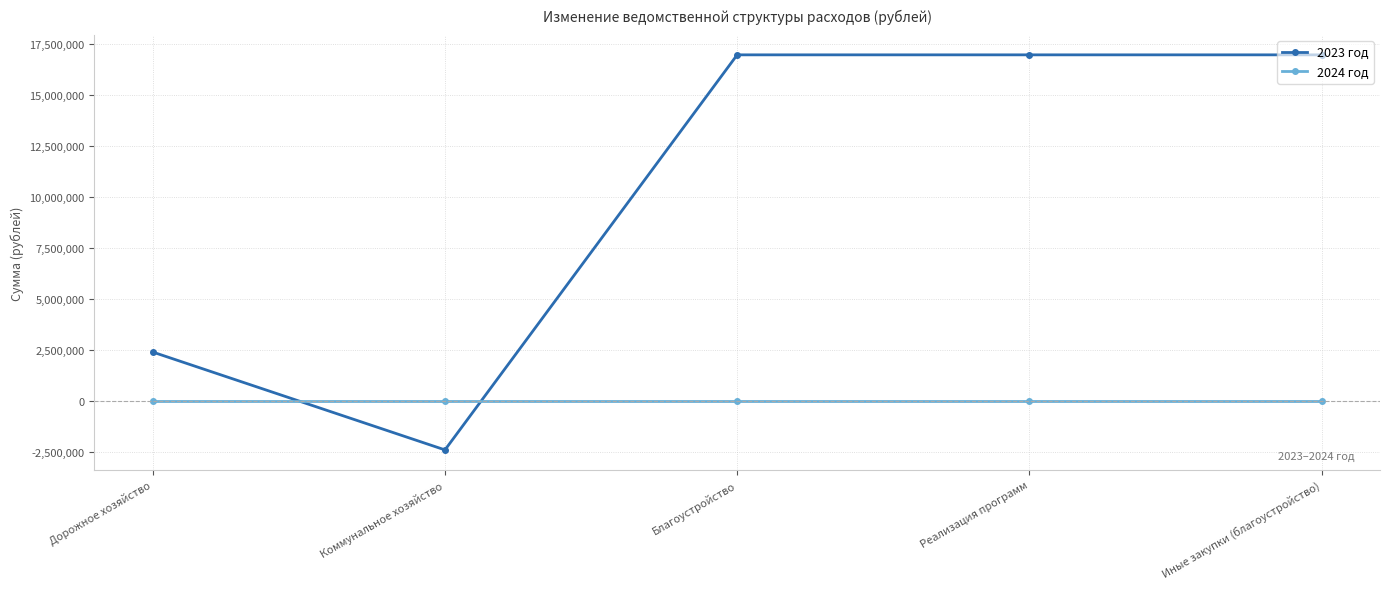

What is the smallest value displayed?

-2395736.6